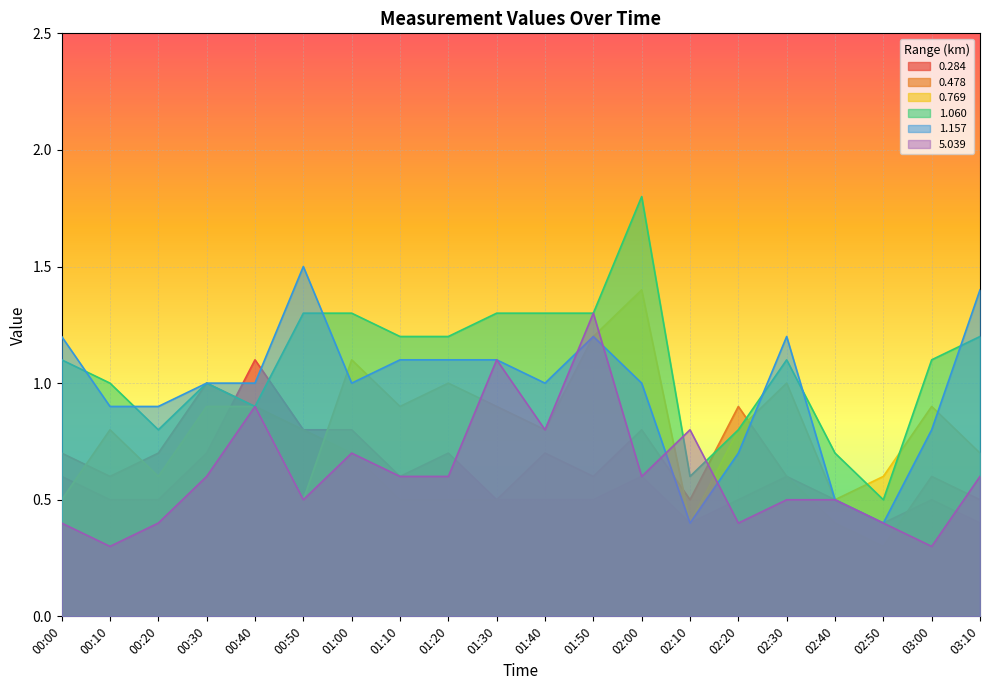

Is it true that 0.284 equals 0.5 at 01:40?

True